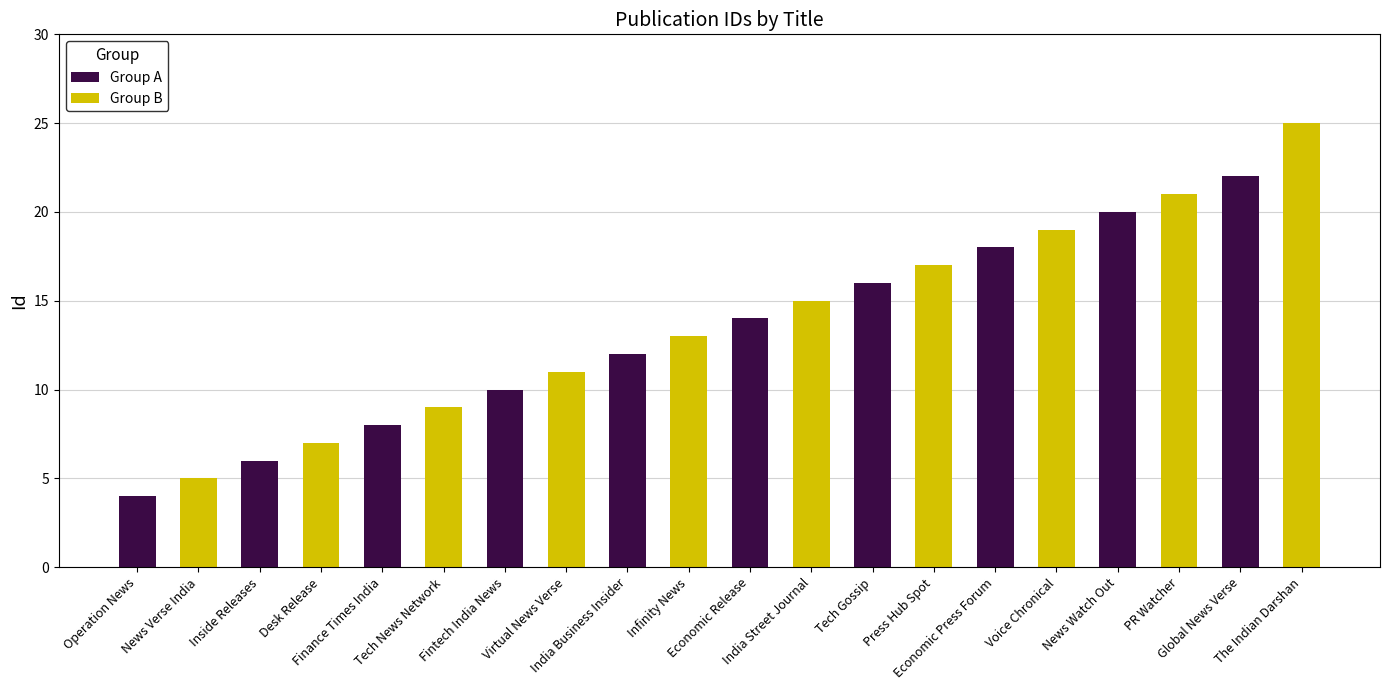

What is the approximate value of Group B at Fintech India News?

11